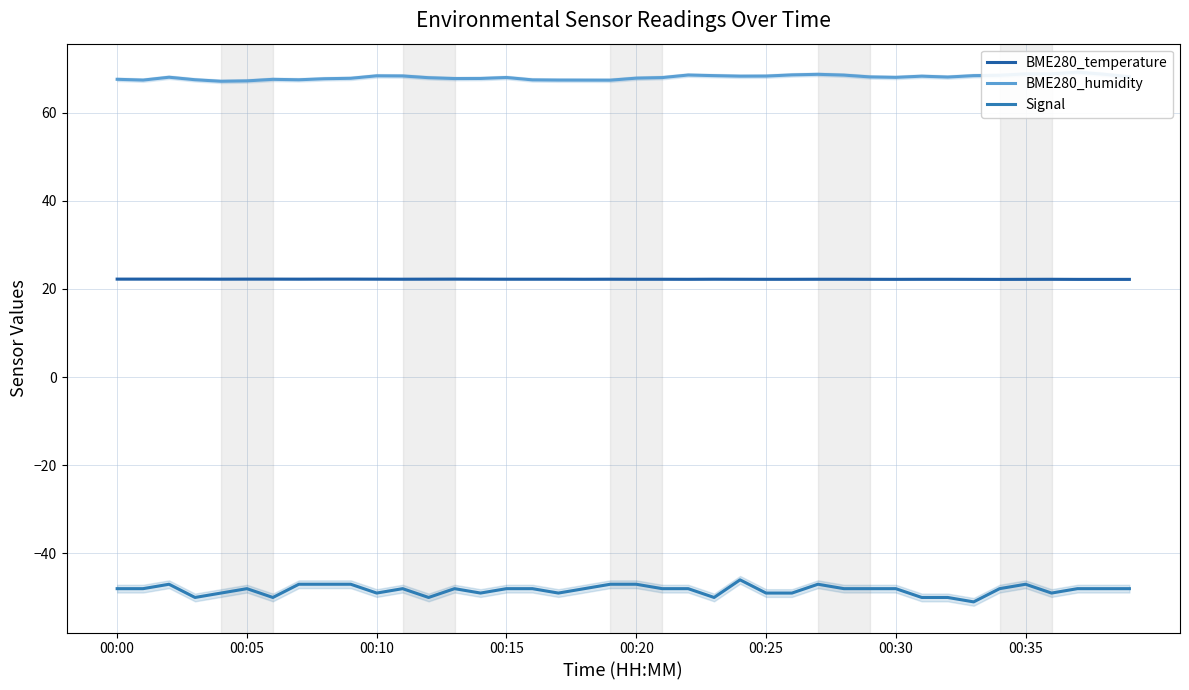

Does the chart have visible grid lines?

Yes